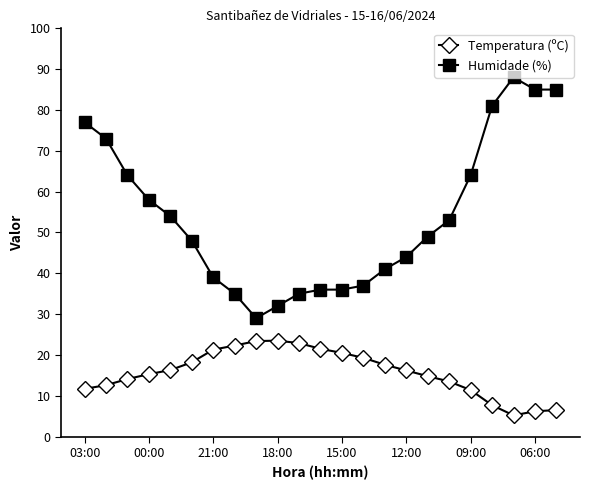

How many data points does each series have?

23